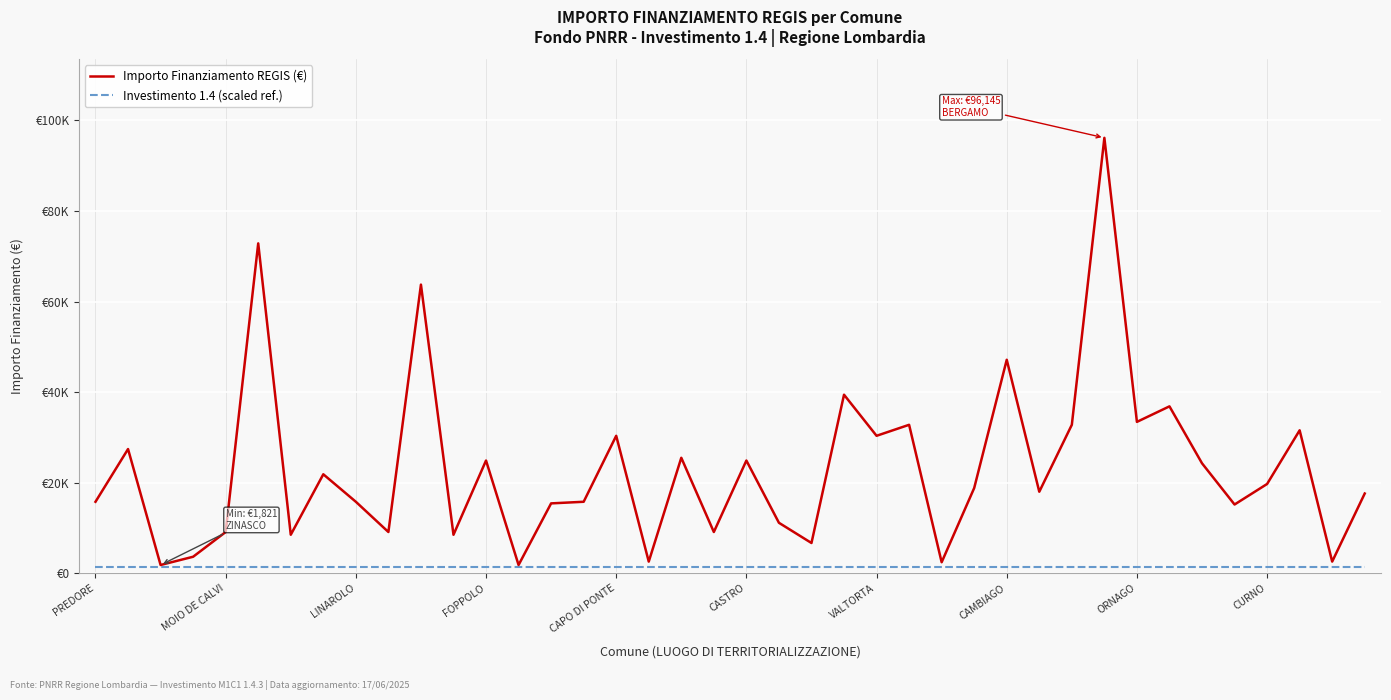

What are all the series names shown in the legend?

Importo Finanziamento REGIS (€), Investimento 1.4 (scaled ref.)